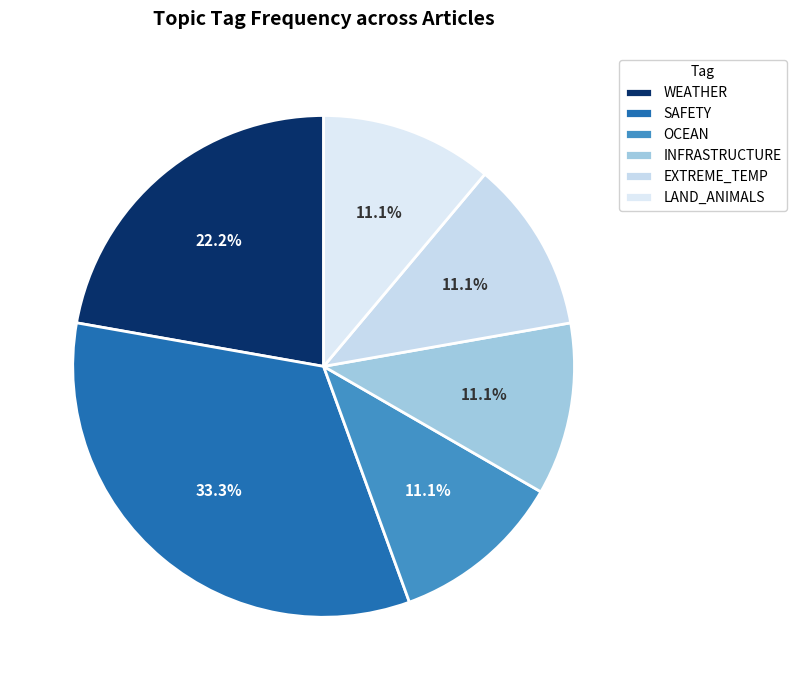

Count the number of slices in the pie.

6